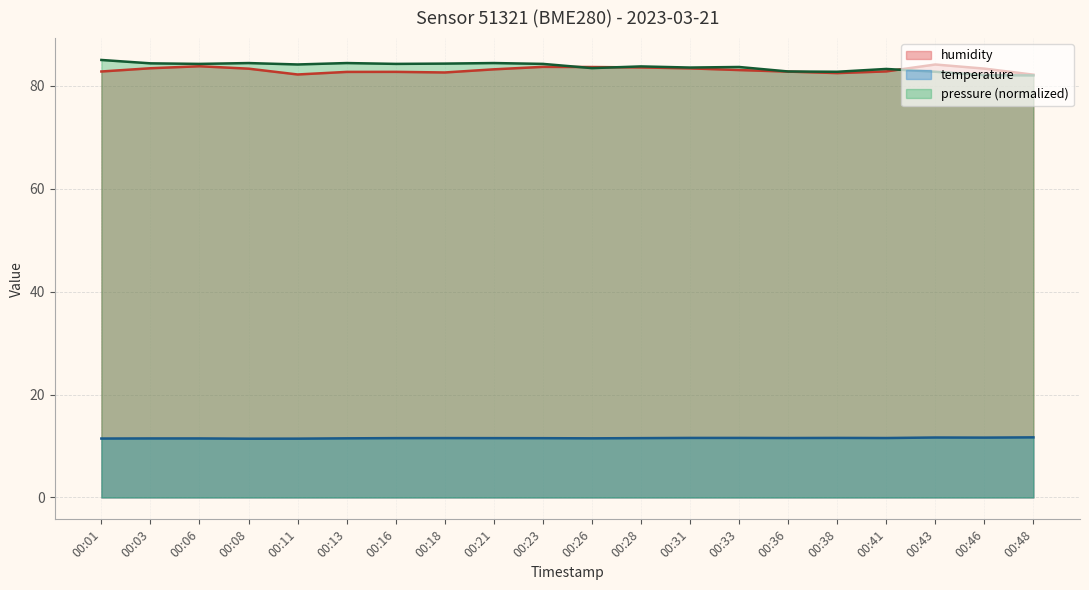

Which series has the largest range (max minus min)?

pressure_norm